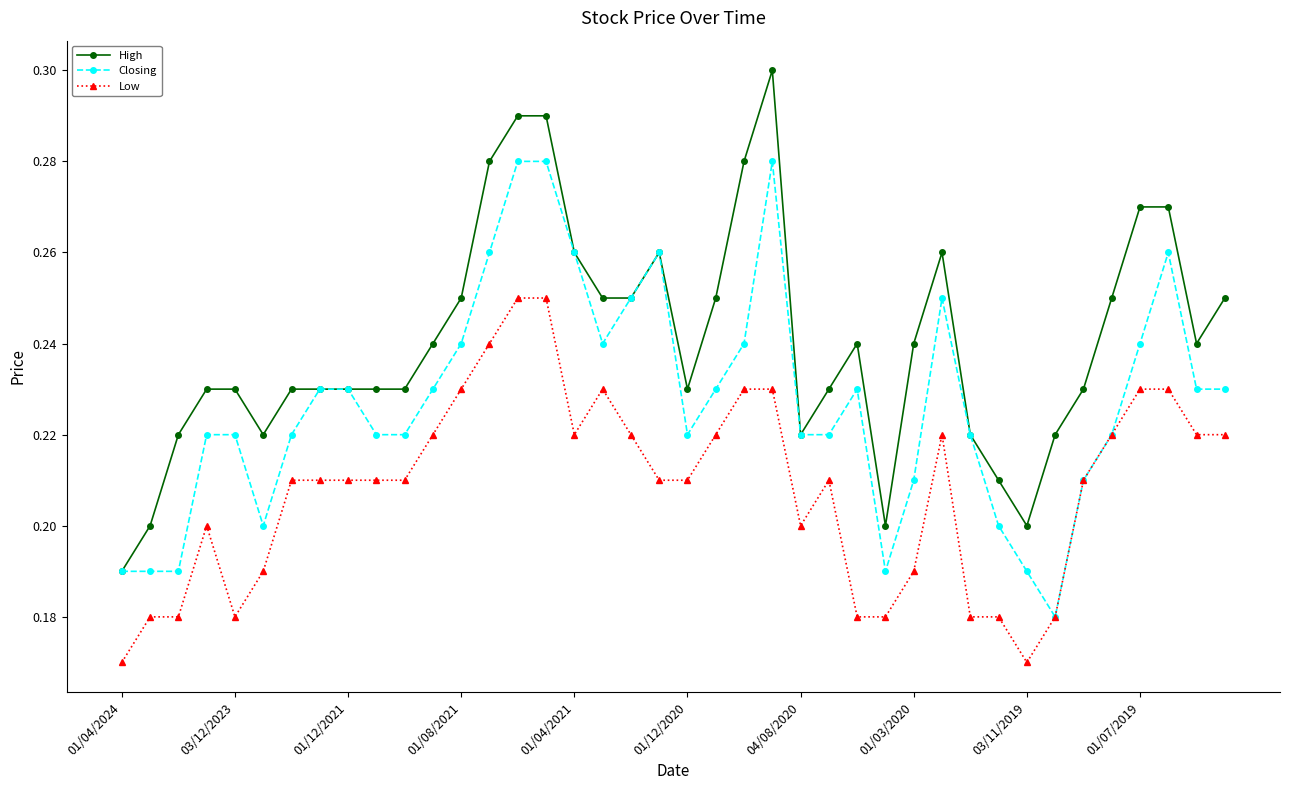

Which series has the largest total across all categories?

High